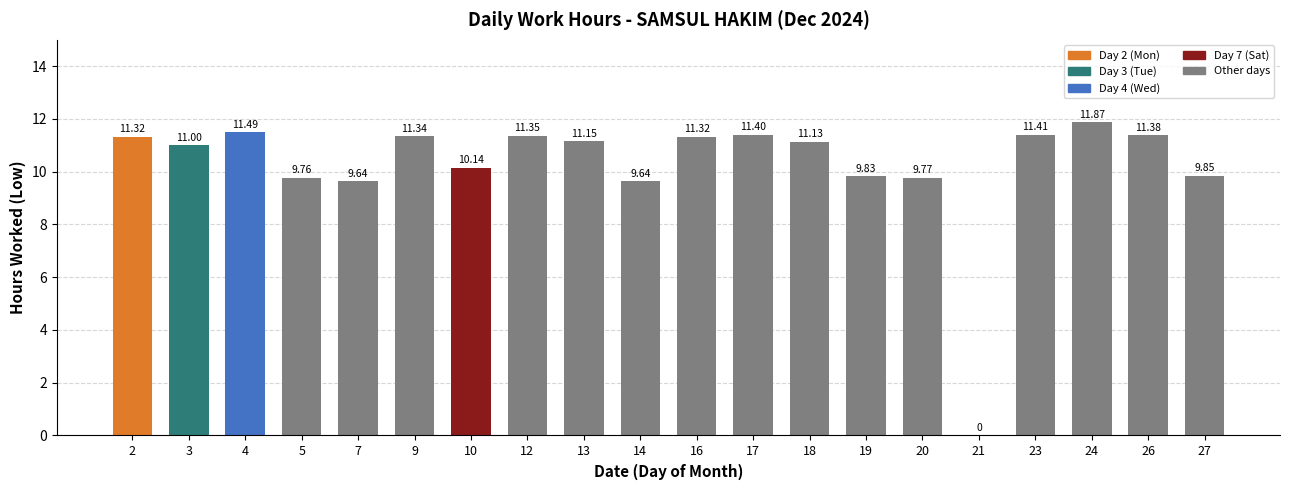

How many values are above zero?

19